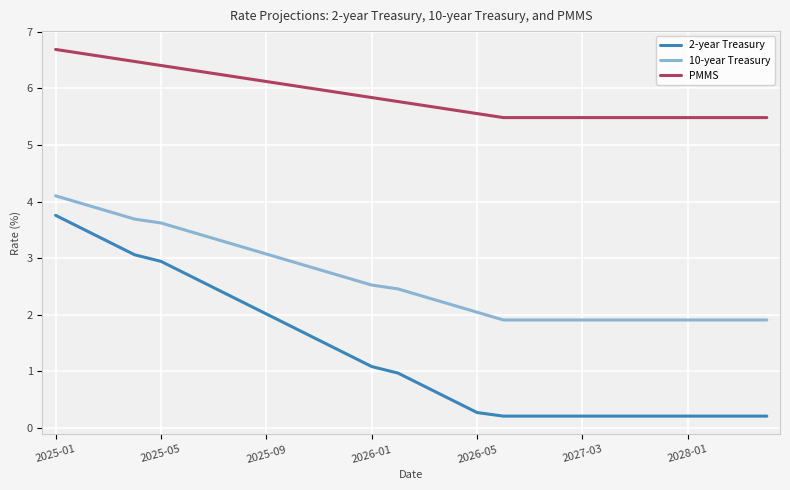

Which series has the widest spread of values?

2-year Treasury